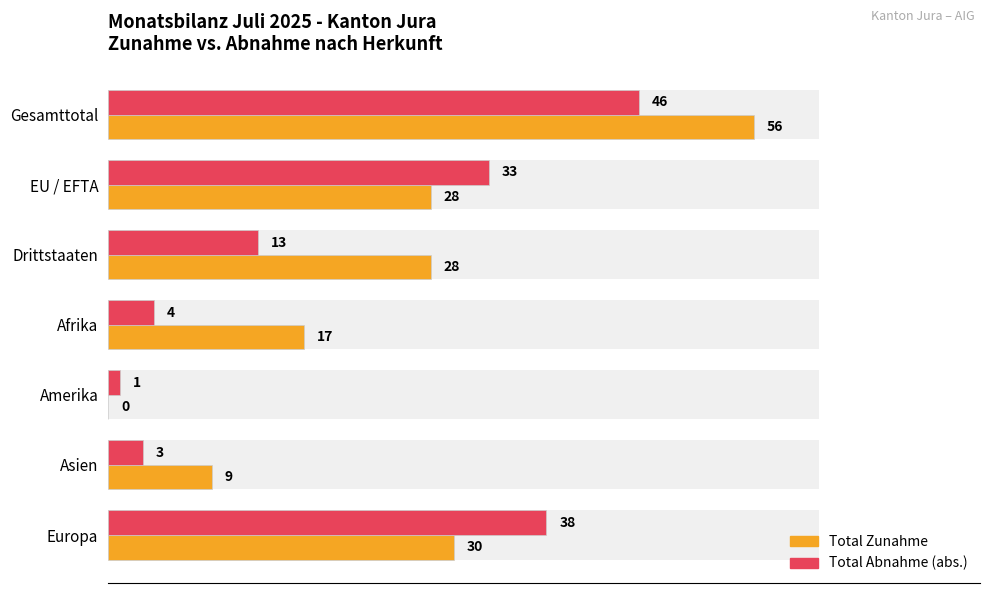

At how many categories does at least one series exceed 50?

1